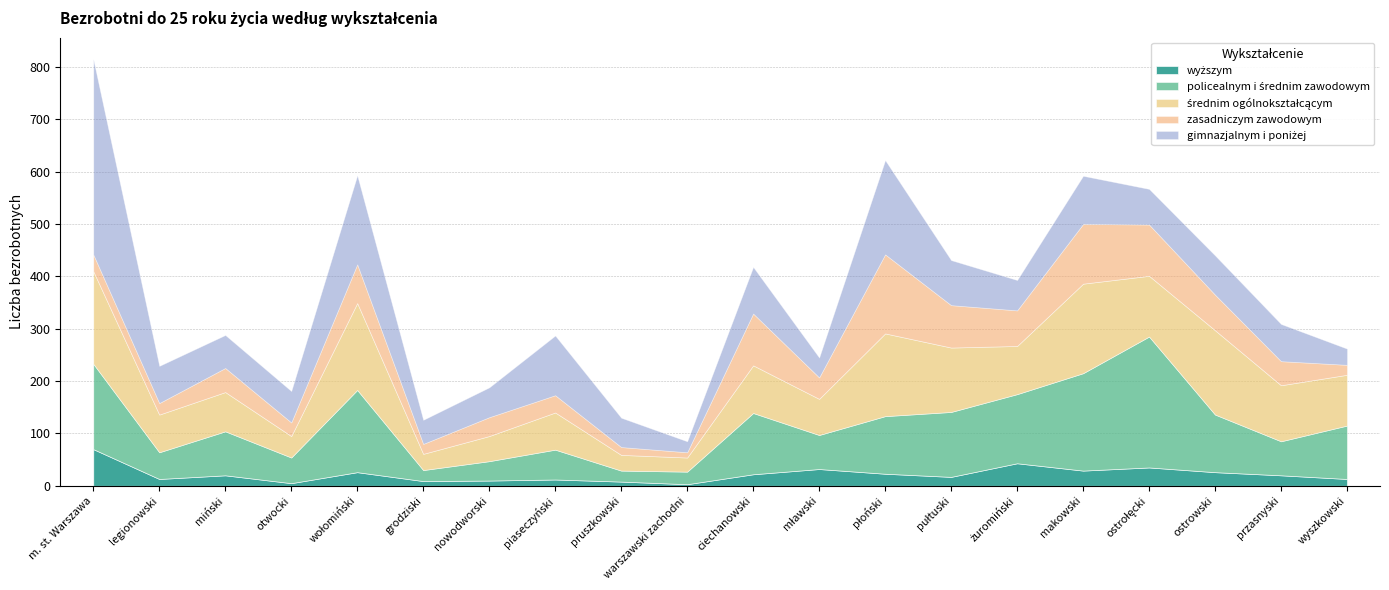

How many distinct data groups are displayed?

5